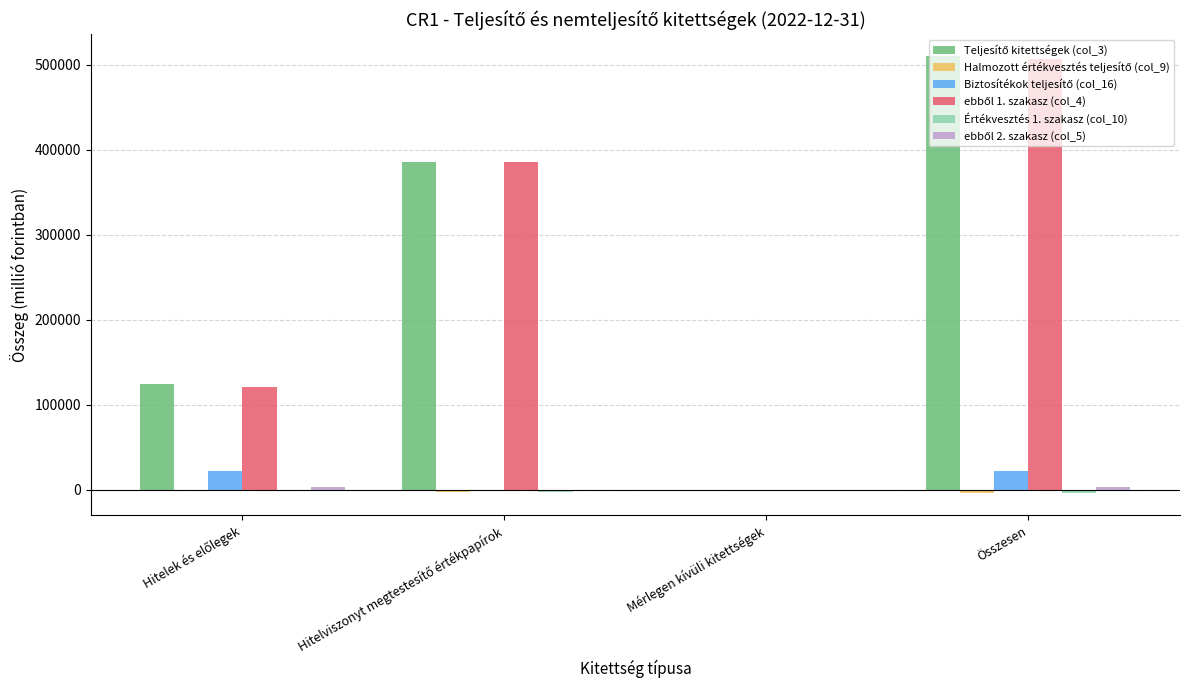

At which category is the sum across all series the highest?

Összesen